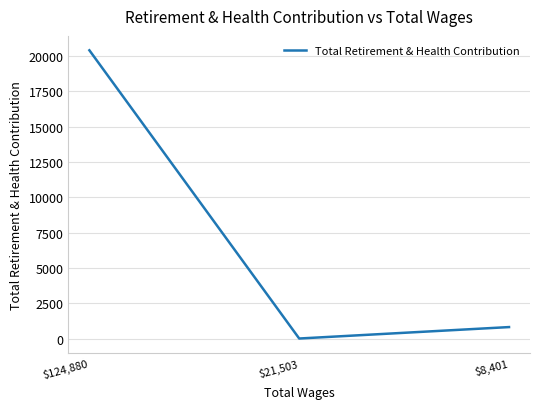

What is the sum of all values?

21220